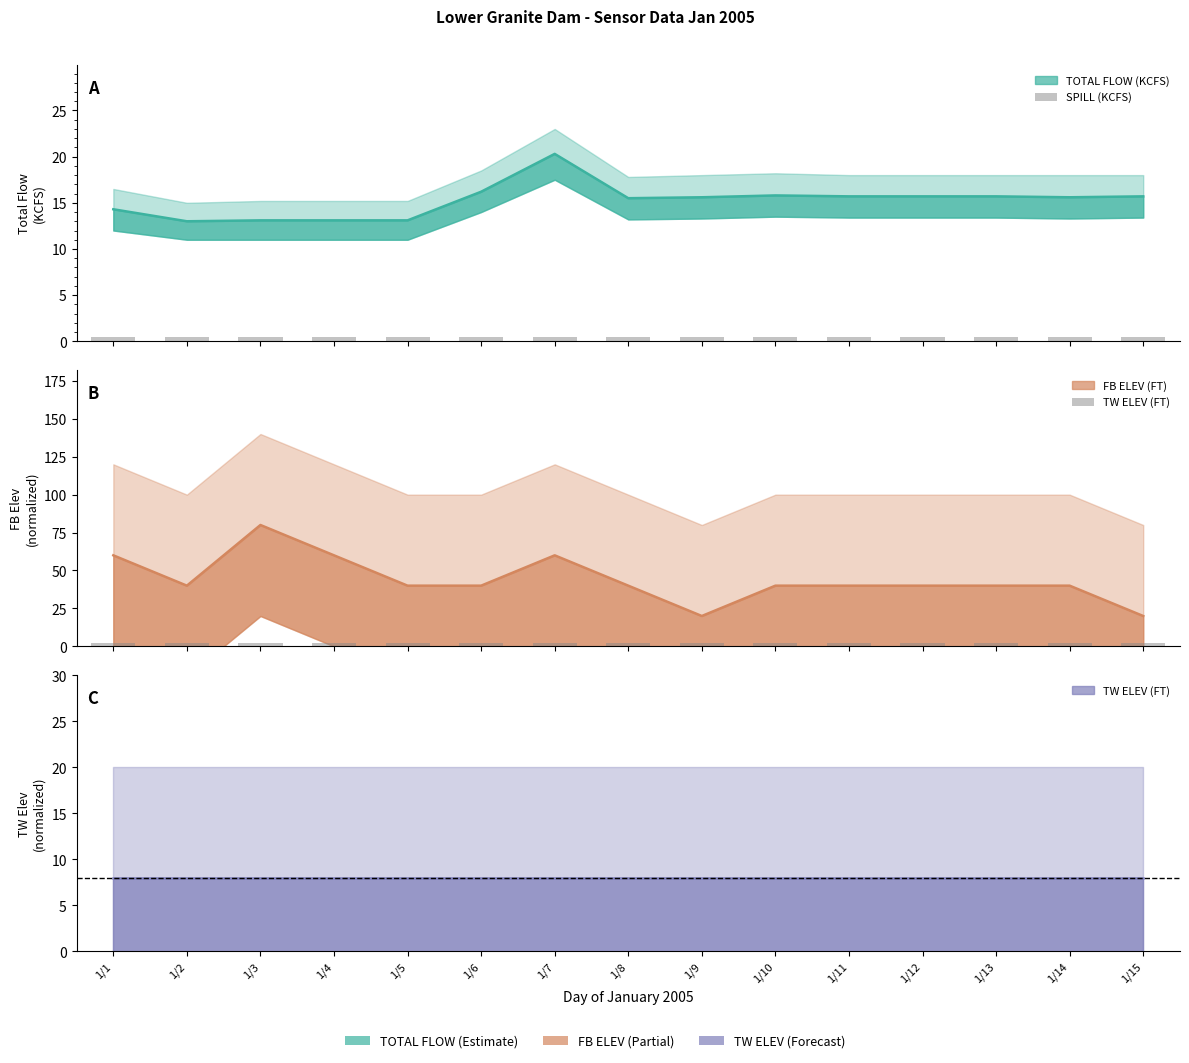

At how many categories does at least one series exceed 1?

15